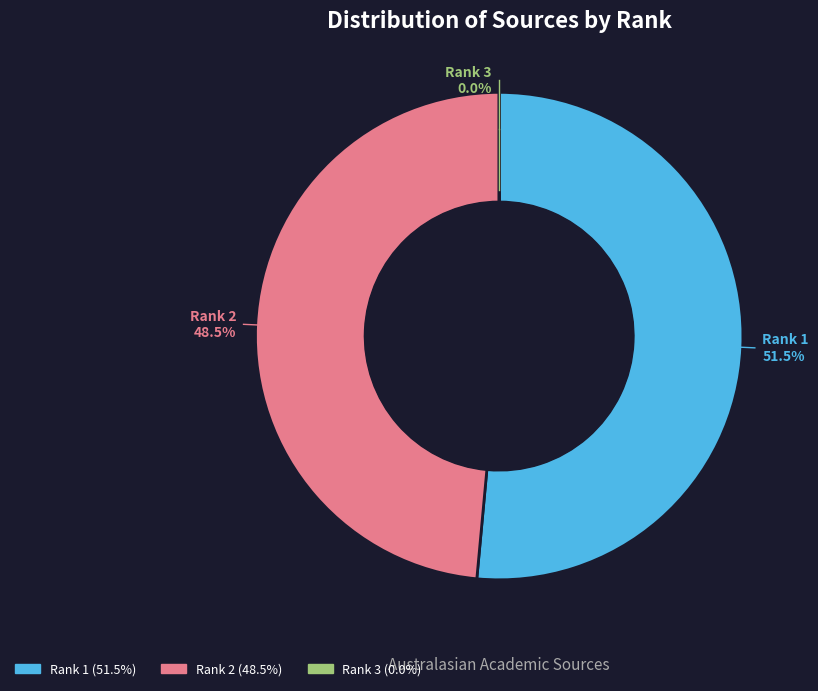

Which has a higher value, Rank 2 or Rank 1?

Rank 1